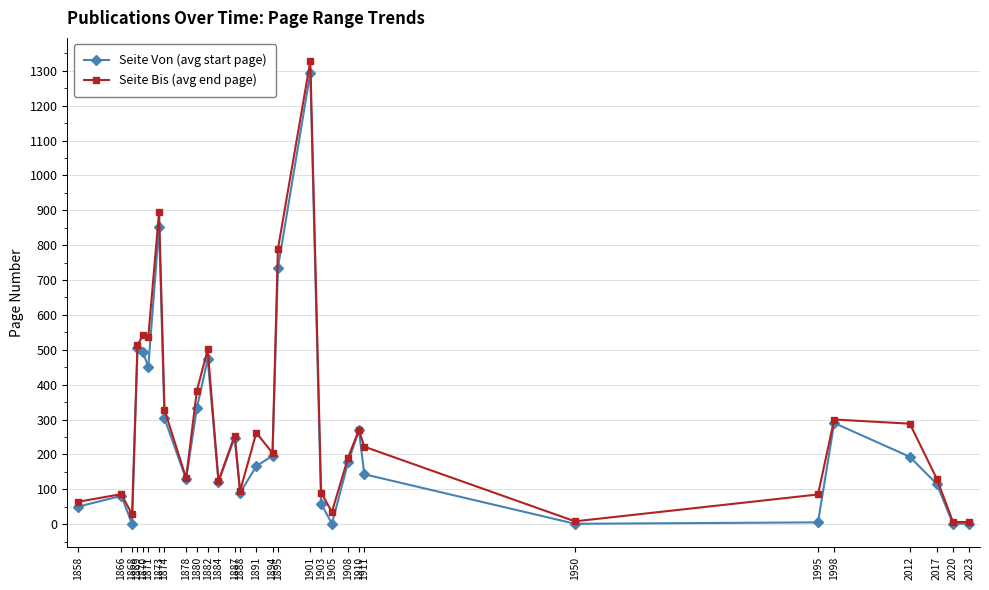

At which category is the sum across all series the highest?

1901